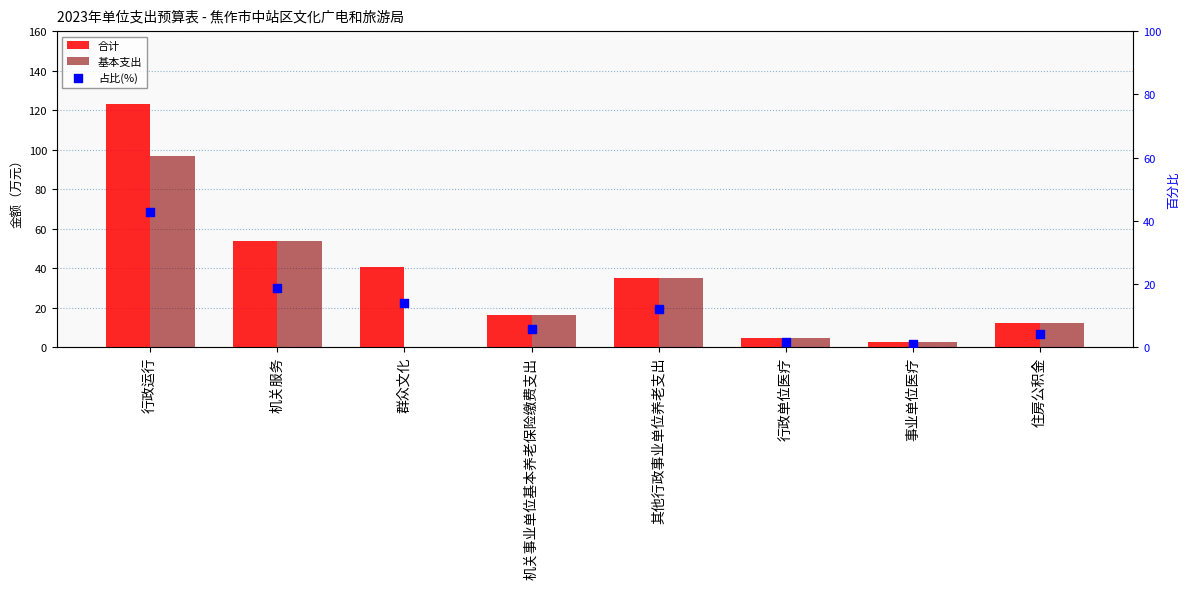

Which series contains the highest Y value?

合计